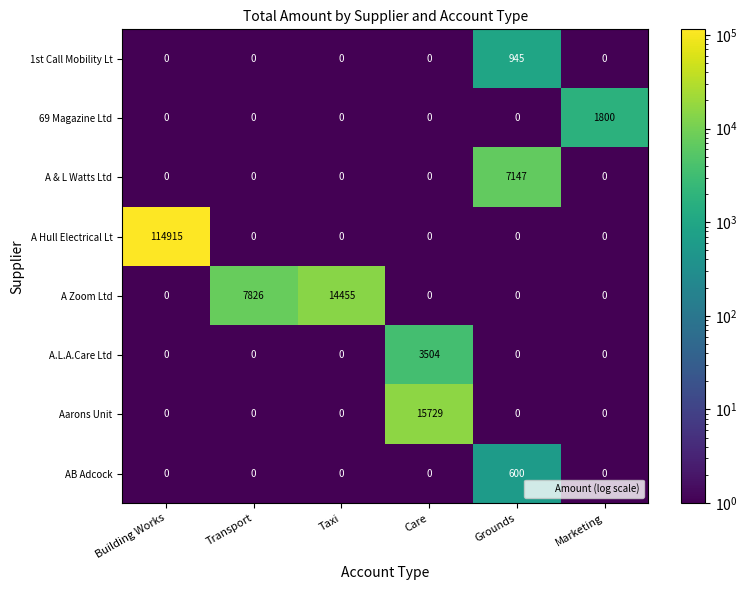

What is the average value of the Aarons Unit series?

2622